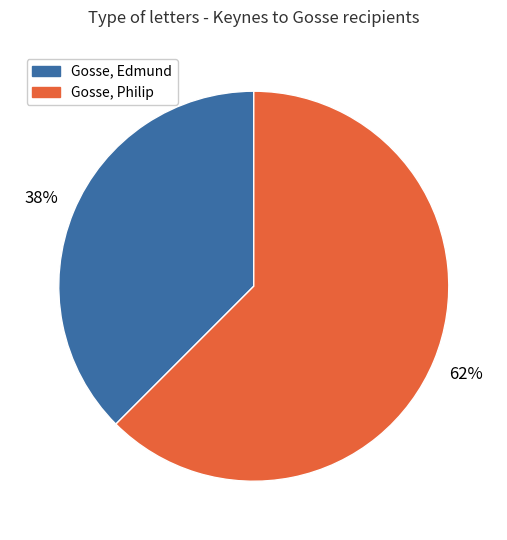

Does any single category account for the majority?

Yes